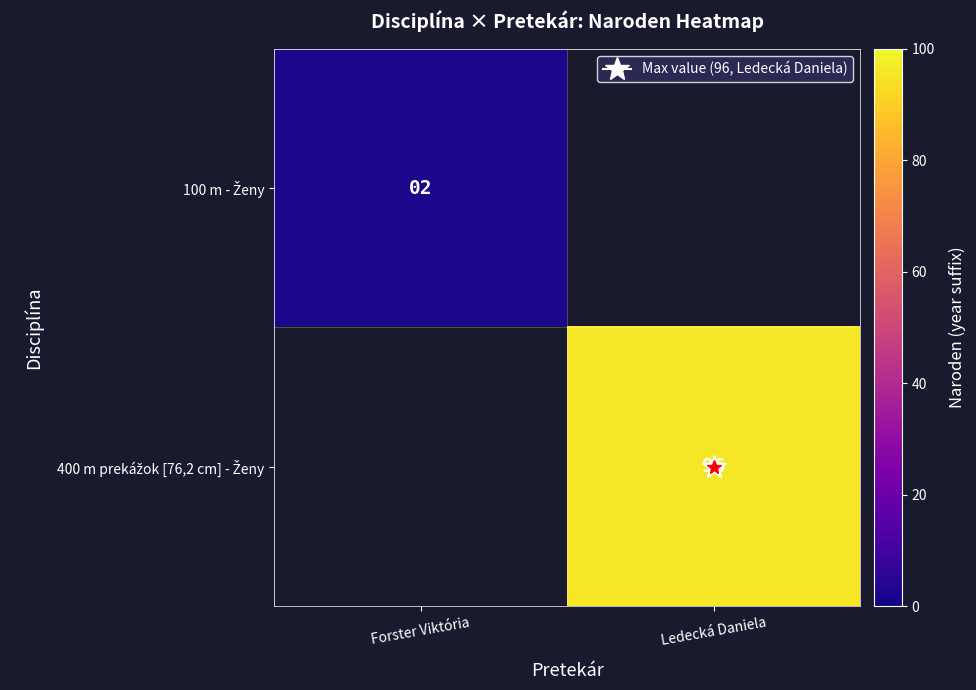

Is the value of 400 m prekážok [76,2 cm] - Ženy at Forster Viktória greater than the value of 100 m - Ženy at Forster Viktória?

No